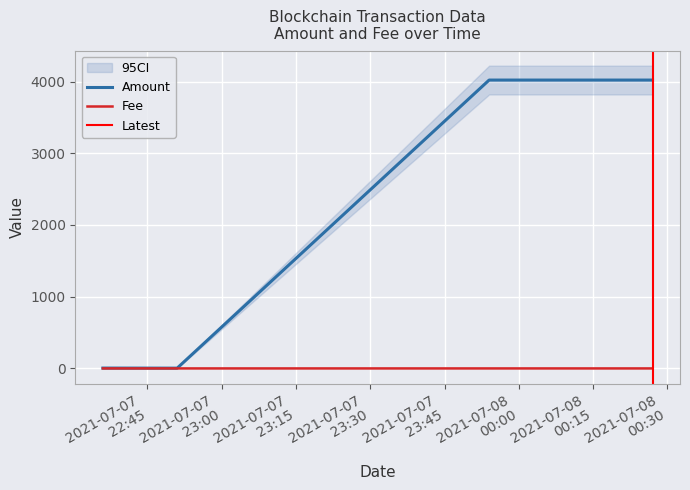

At which category does Fee reach its first local peak?

2021-07-07 22:51:00